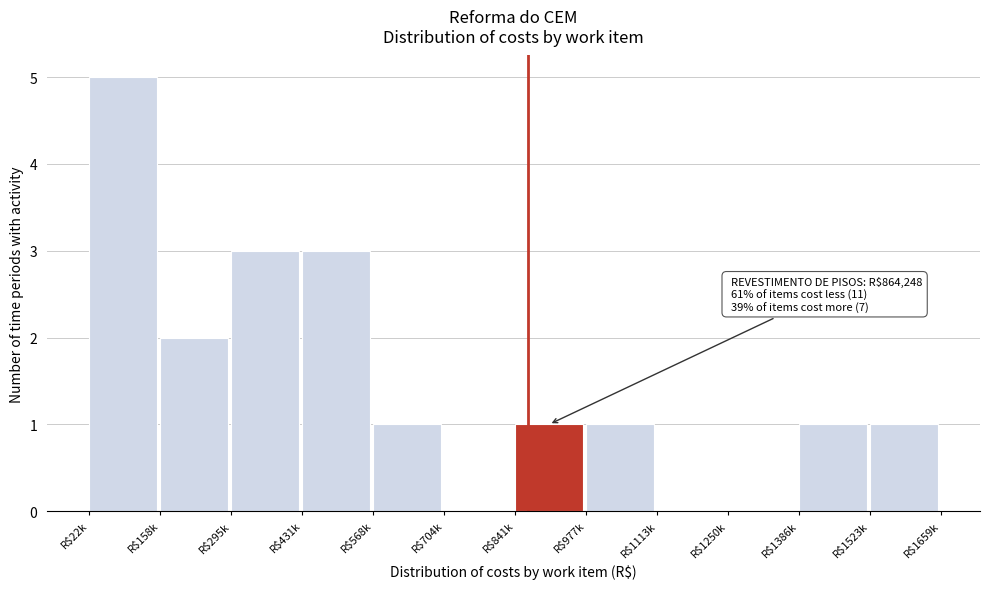

Which label corresponds to the largest value in the chart?

R$22k